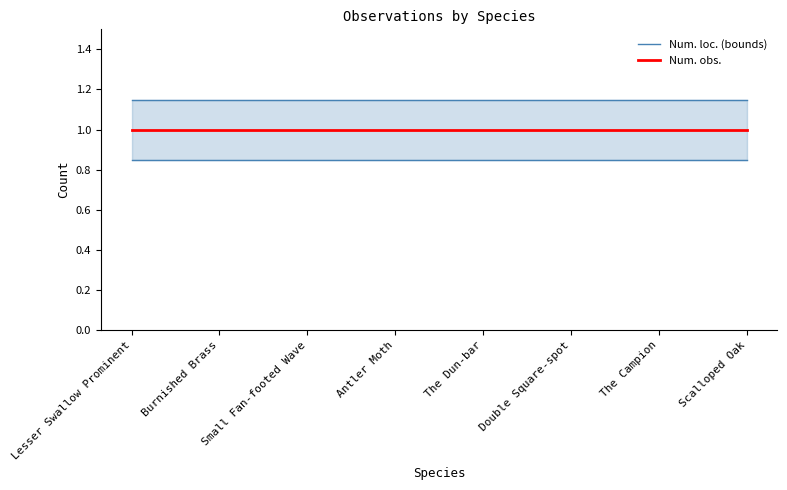

True or false: Num. obs. and Num. loc. (bounds) intersect in this chart.

False